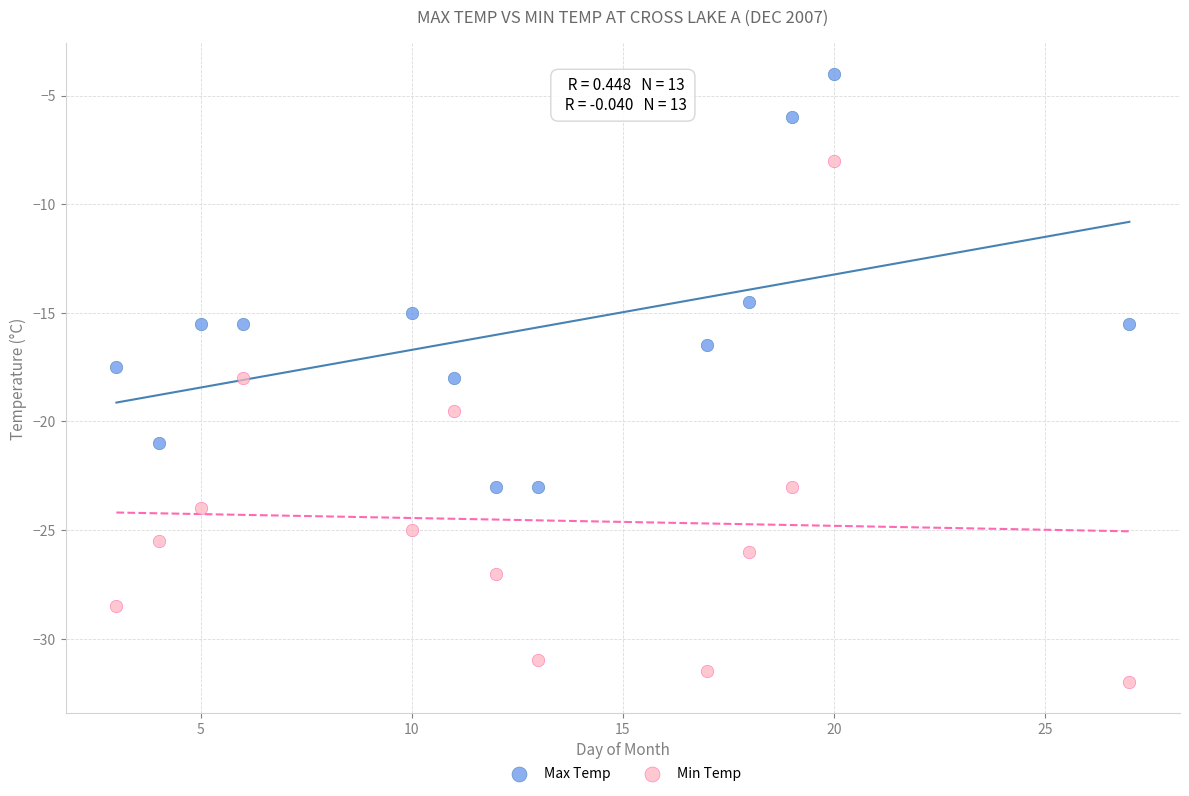

What is the X range (max minus min) for the scatter plot?

24.0